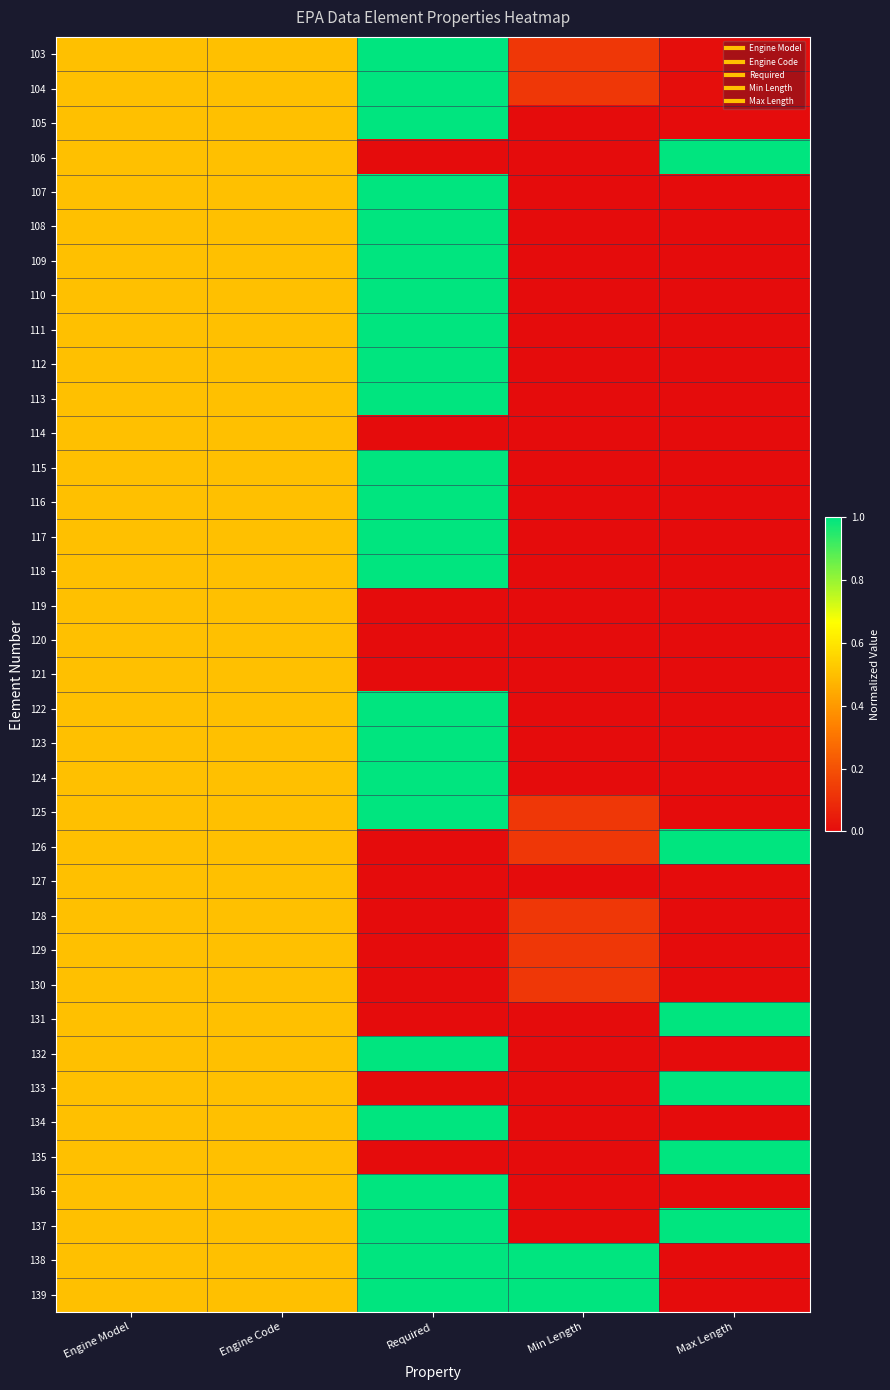

At which category does the chart reach its minimum across all series?

Min Length